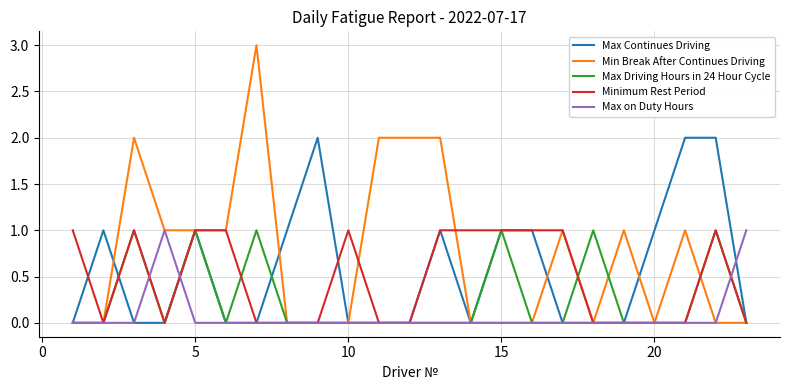

Does the chart have visible grid lines?

Yes